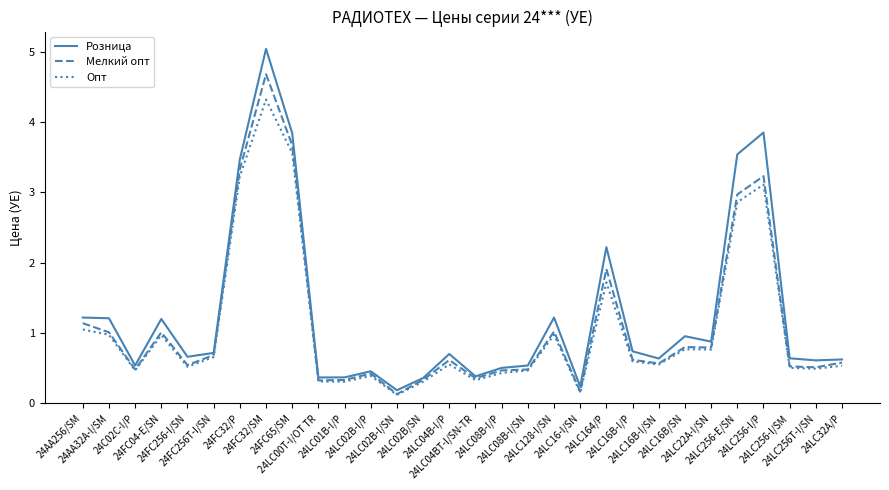

List the series in order of their overall mean, highest first.

Розница, Мелкий опт, Опт